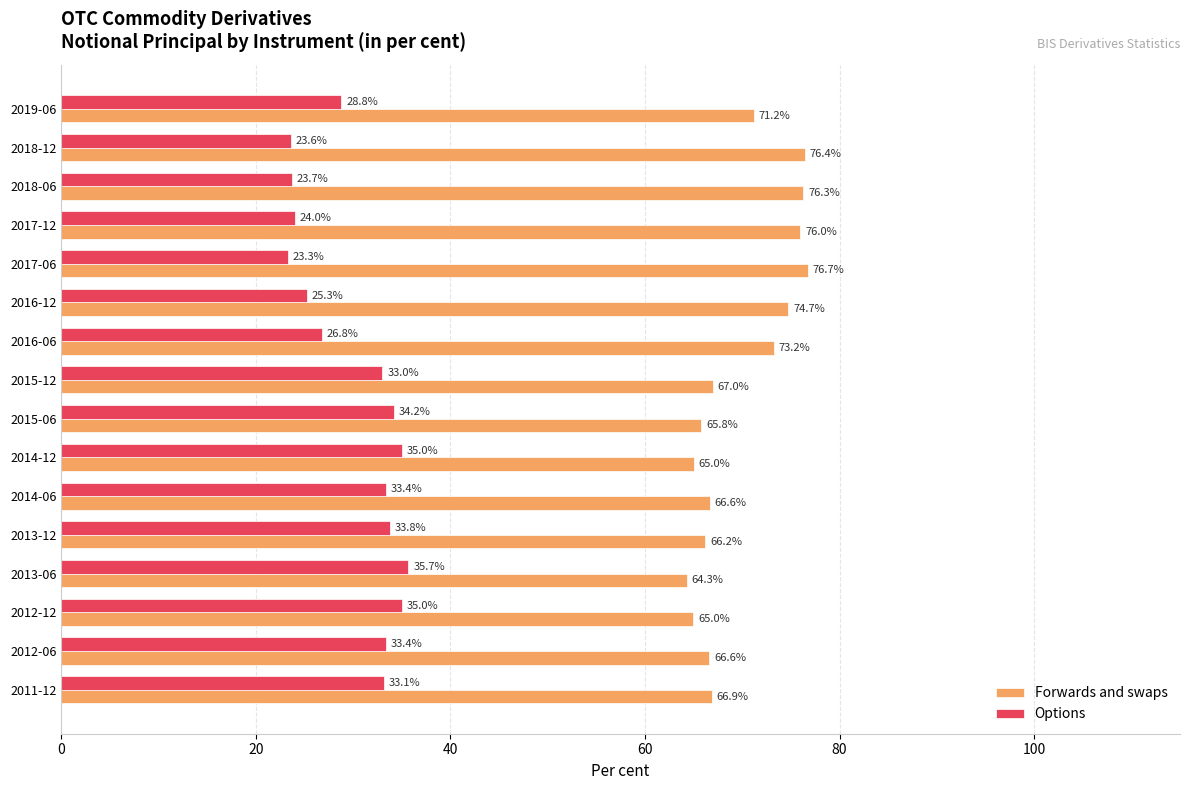

True or false: Options has a value of 28.8 at 2019-06.

True